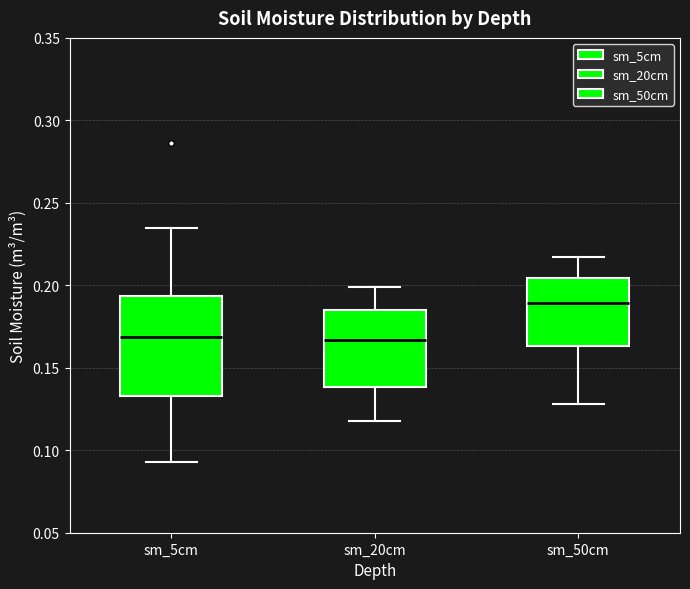

Reading left to right, read every box against the y-axis: the position of its median line, the range the box covers, and the ends of its whiskers. The values are not printed on the chart, so give them approximately, as read against the axis.

sm_5cm: median 0.170, box 0.135 to 0.195, whiskers 0.095 to 0.235
sm_20cm: median 0.165, box 0.140 to 0.185, whiskers 0.120 to 0.200
sm_50cm: median 0.190, box 0.165 to 0.205, whiskers 0.130 to 0.215